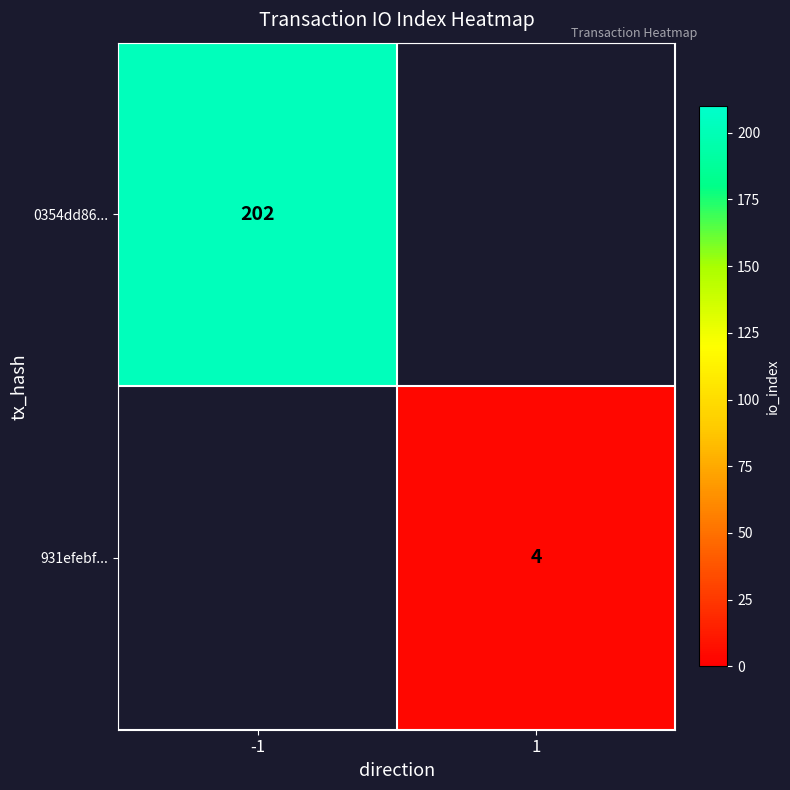

At how many categories does at least one series exceed 82?

1